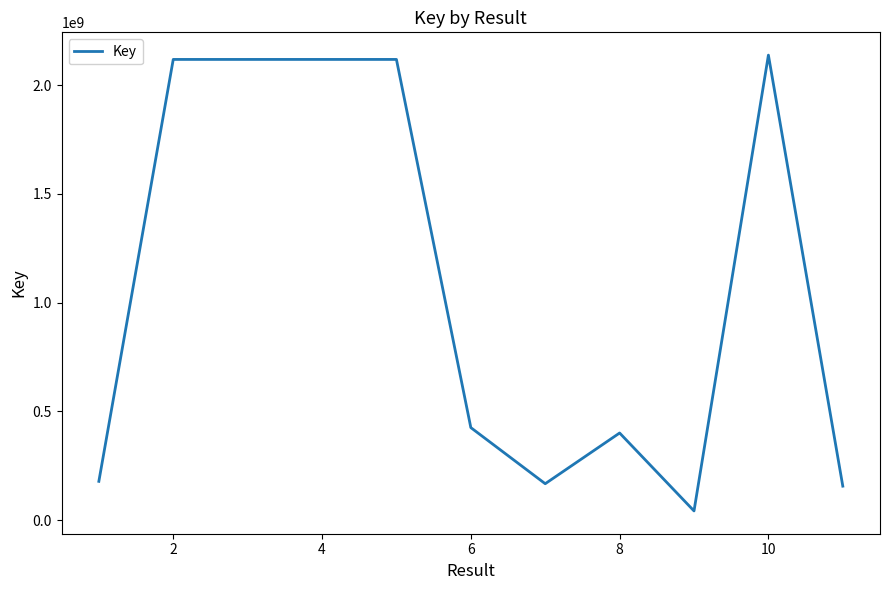

What is the difference between the maximum and minimum values?

2095323756